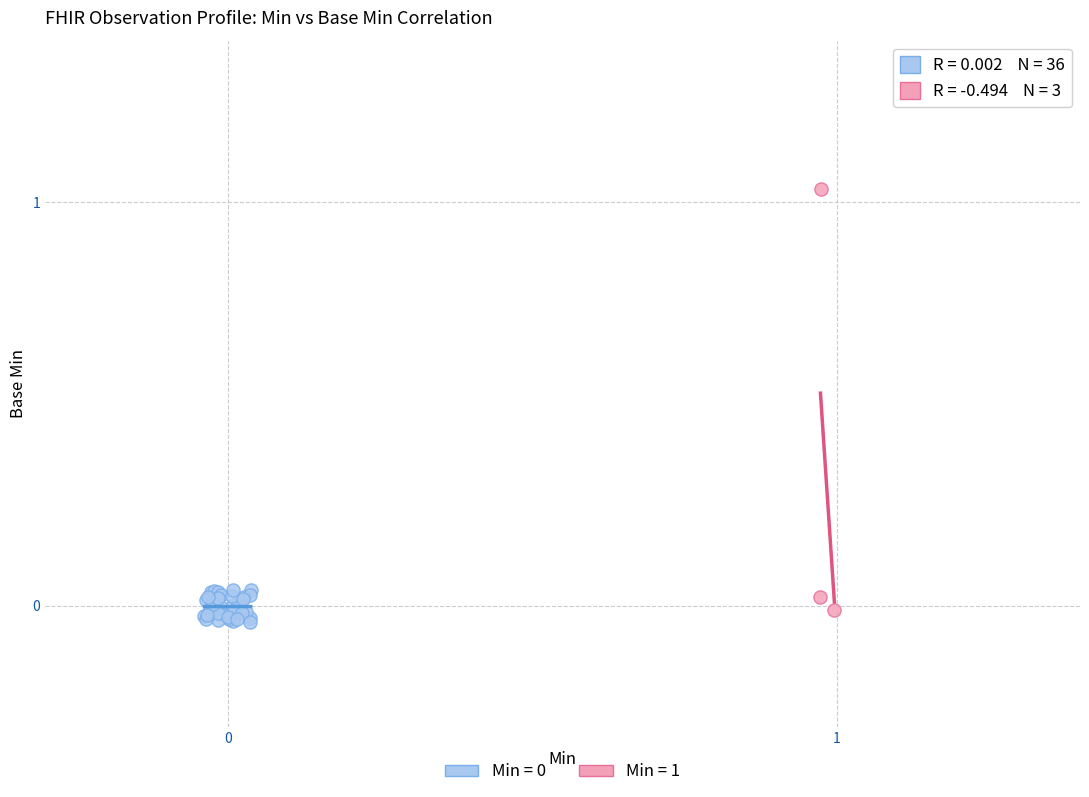

Which series has the widest spread of Y values?

Min = 1